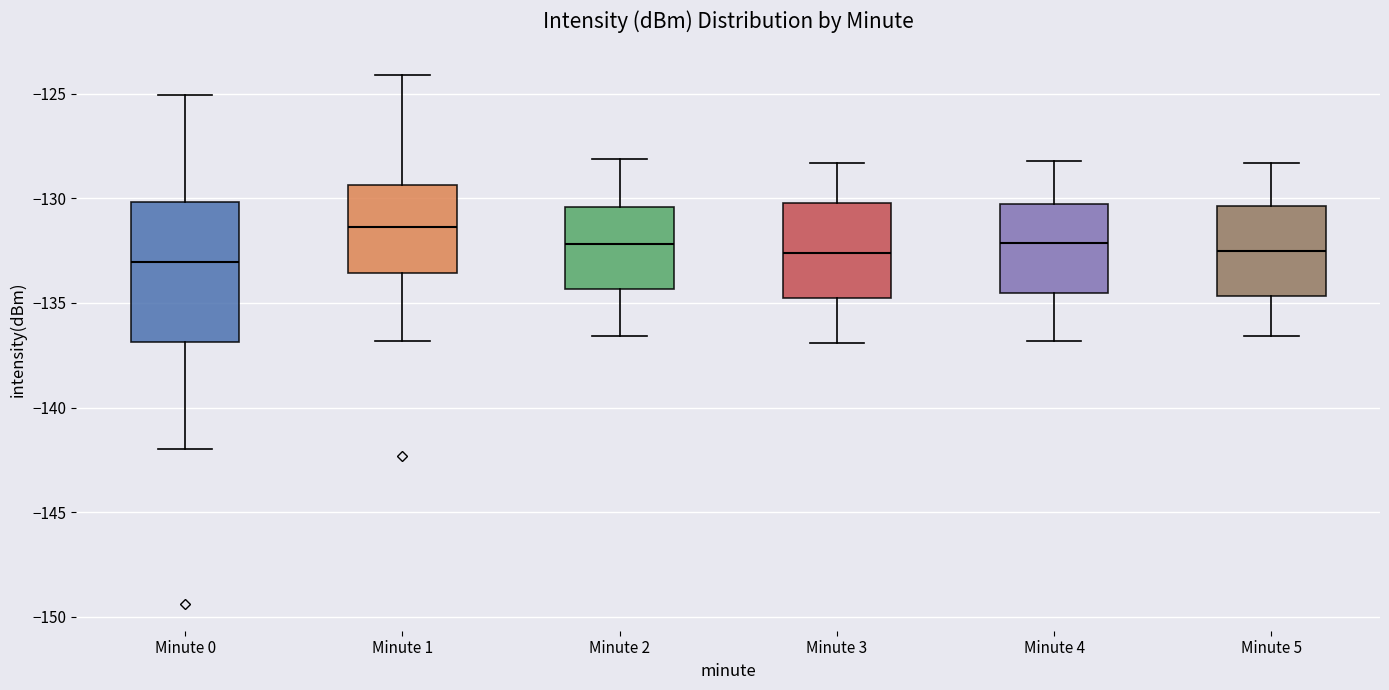

Reading left to right, read every box against the y-axis: the position of its median line, the range the box covers, and the ends of its whiskers. The values are not printed on the chart, so give them approximately, as read against the axis.

Minute 0: median -133.0, box -137.0 to -130.0, whiskers -142.0 to -125.0
Minute 1: median -131.5, box -133.5 to -129.5, whiskers -137.0 to -124.0
Minute 2: median -132.0, box -134.5 to -130.5, whiskers -136.5 to -128.0
Minute 3: median -132.5, box -134.5 to -130.0, whiskers -137.0 to -128.5
Minute 4: median -132.0, box -134.5 to -130.0, whiskers -137.0 to -128.0
Minute 5: median -132.5, box -134.5 to -130.5, whiskers -136.5 to -128.5